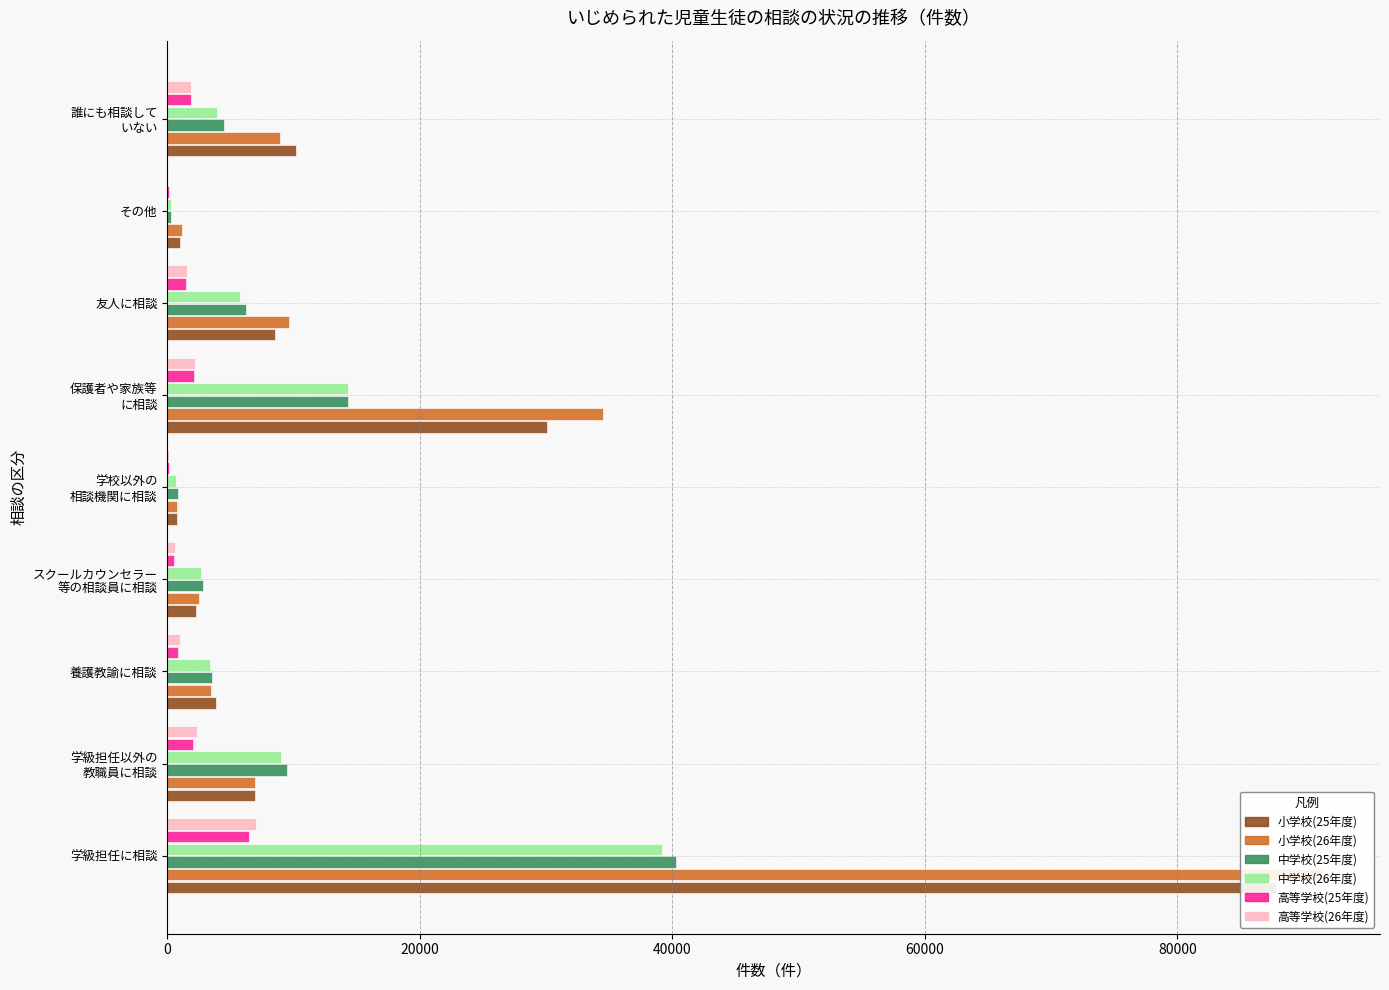

The value of 小学校(25年度) at 学級担任以外の 教職員に相談 is 6946. True or false?

True